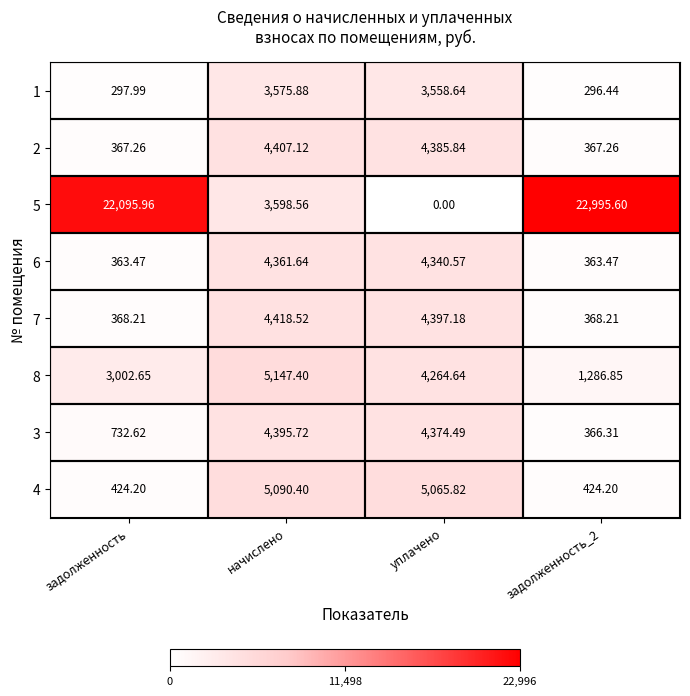

What is the total value across all series at задолженность?

27652.4